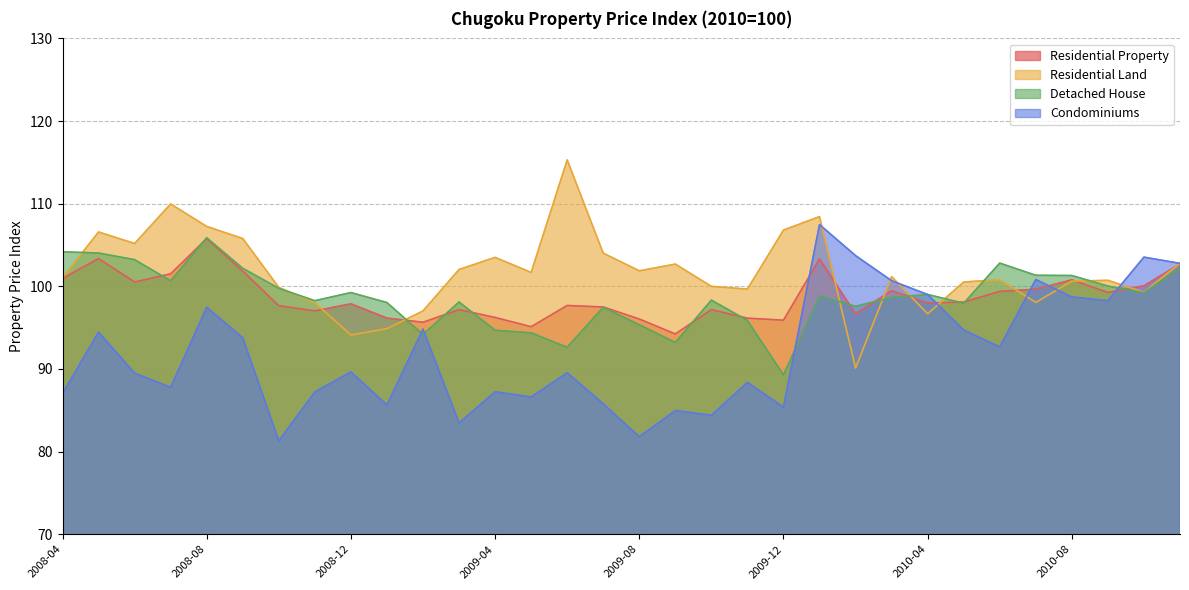

What are all the series names shown in the legend?

Residential Property, Residential Land, Detached House, Condominiums